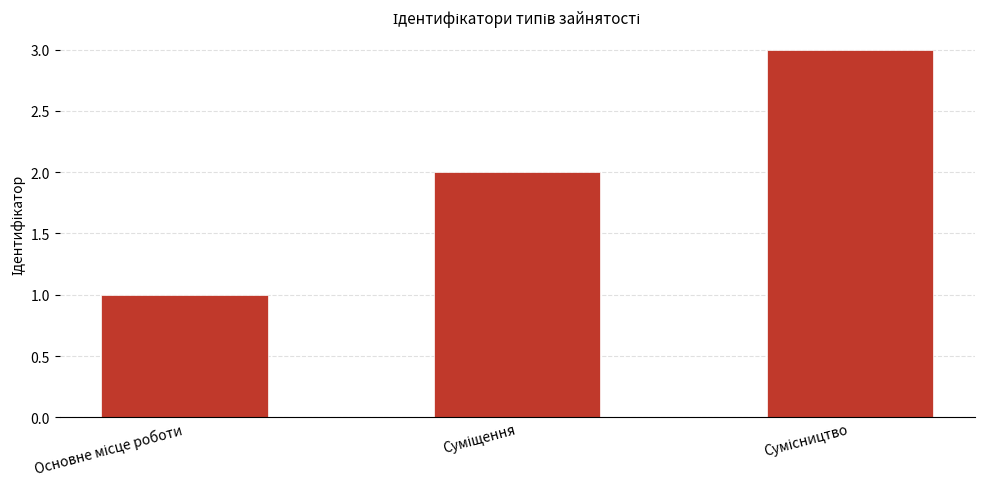

What is the sum of all values?

6